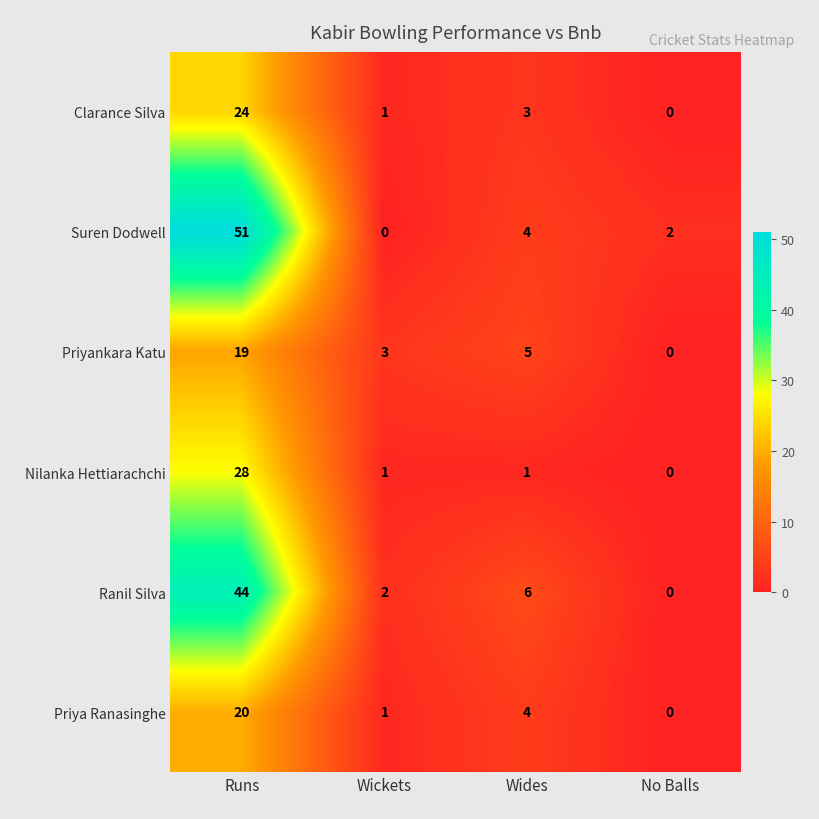

Which category has the highest value in the Priya Ranasinghe series?

Runs